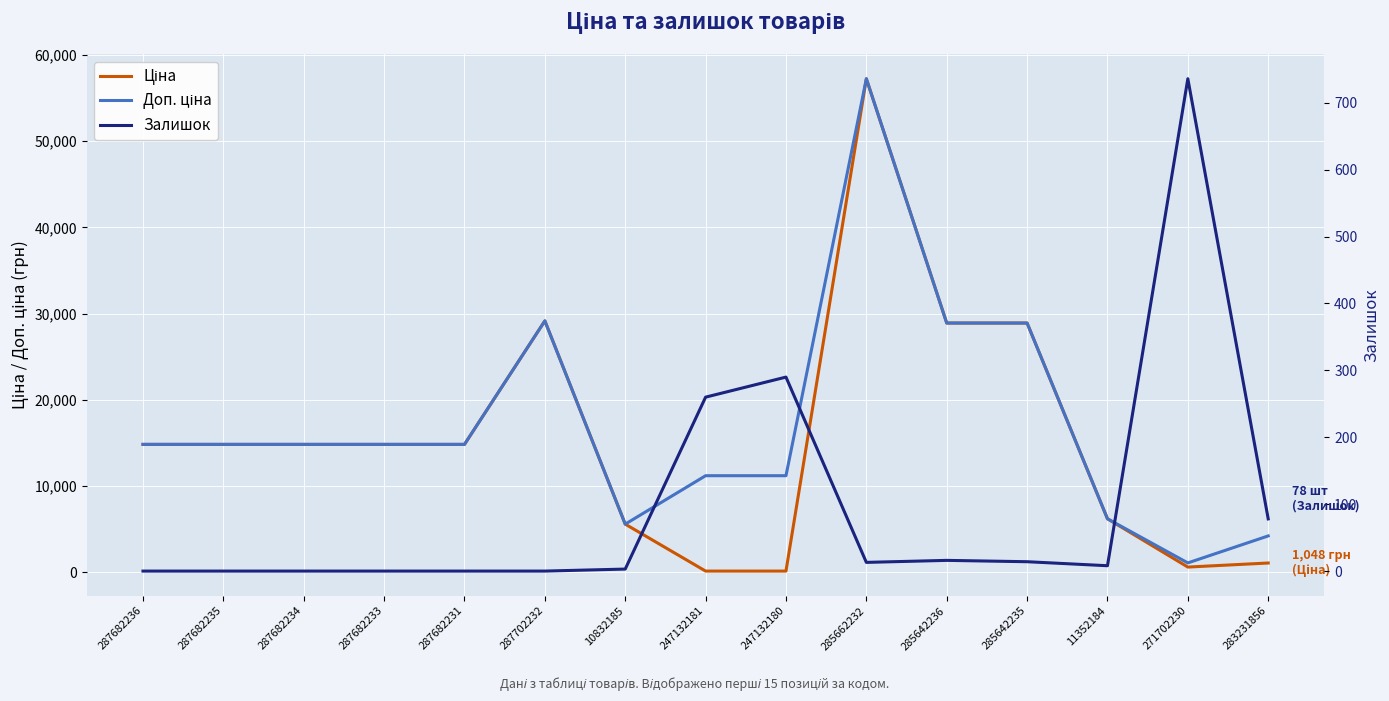

True or false: Доп. ціна has a value of 14817.6 at 287682234.

True